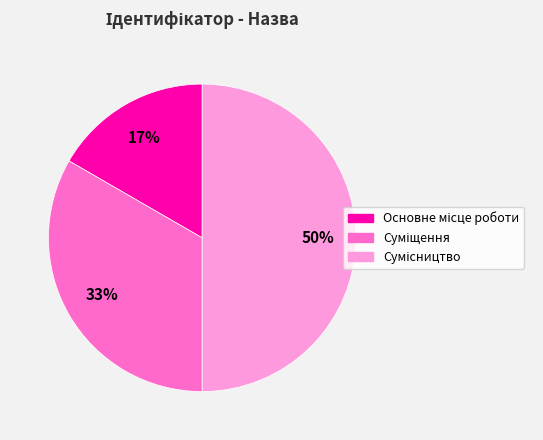

To the nearest percent, what is the difference between the largest and smallest slice percentages?

33%